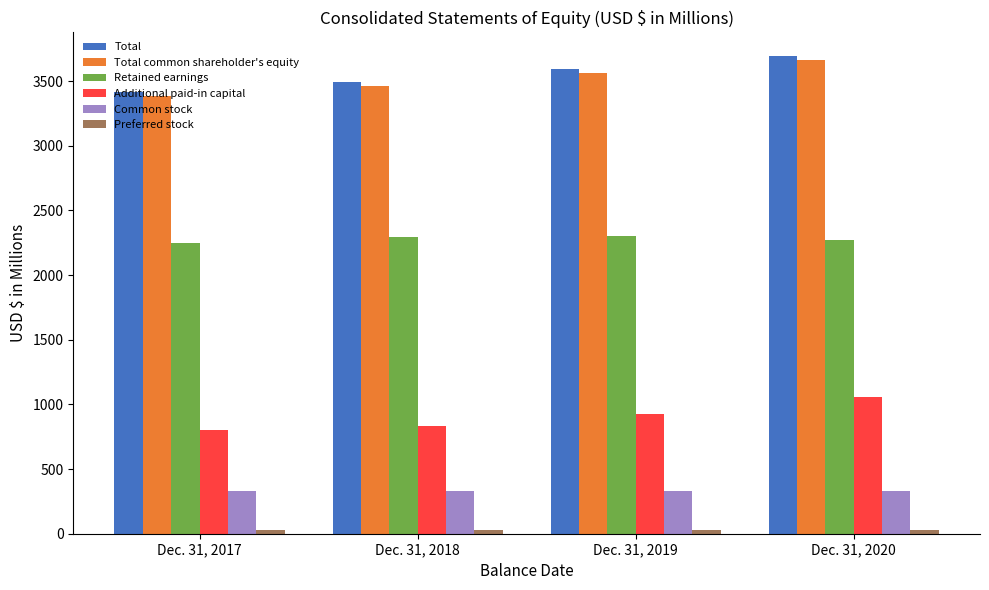

List the labels in order of Total common shareholder's equity value, smallest first.

Dec. 31, 2017, Dec. 31, 2018, Dec. 31, 2019, Dec. 31, 2020